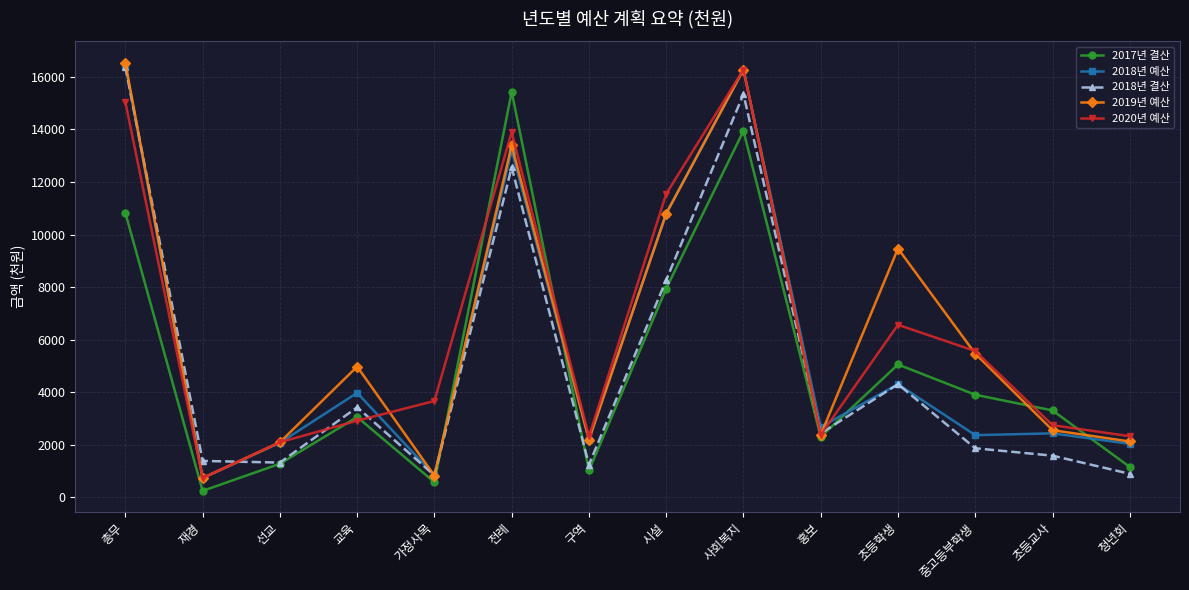

Count the number of data series in this chart.

5